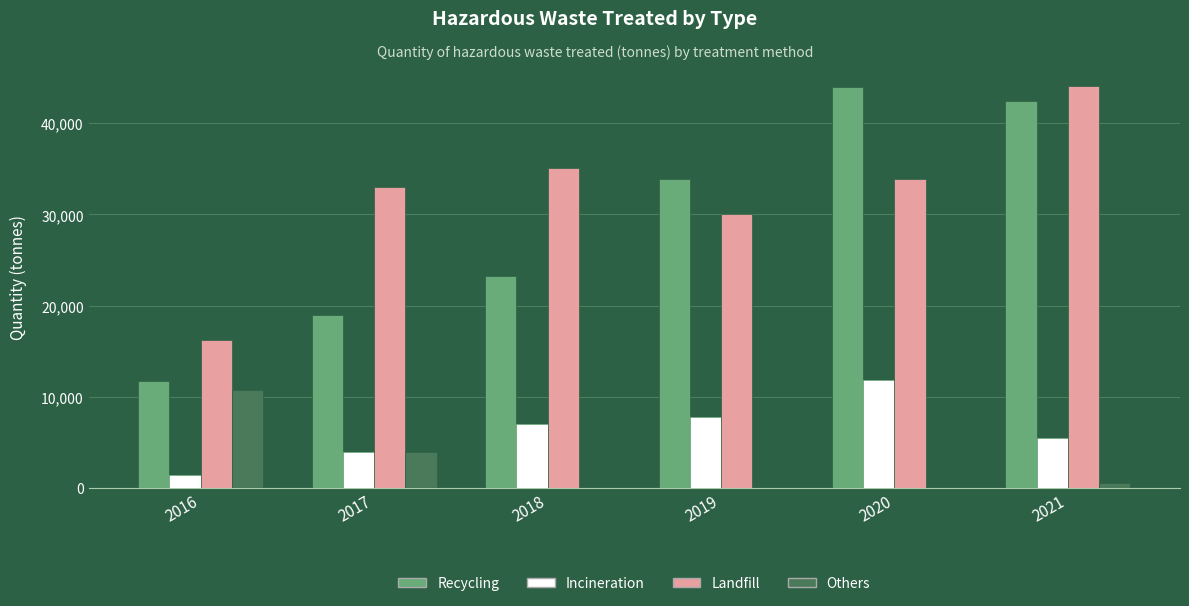

Reading left to right, list all the values displayed in this chart.

Recycling: 2016=11779.0	2017=18991.0	2018=23290.0	2019=33914.0	2020=43954.0	2021=42487.4
Incineration: 2016=1431.4	2017=3997.0	2018=7072.0	2019=7774.0	2020=11787.0	2021=5497.7
Landfill: 2016=16195.5	2017=32958.0	2018=35098.0	2019=29989.0	2020=33852.0	2021=44060.0
Others: 2016=10796.9	2017=3974.0	2018=0.0	2019=0.0	2020=0.0	2021=578.4